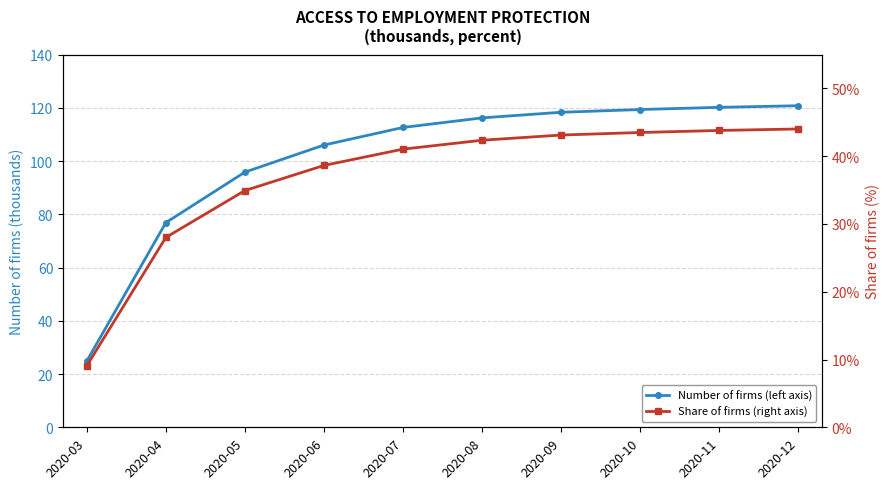

Reading left to right, extract all data points from this chart.

Number of firms (left axis): 24.9	76.9	95.8	106.0	112.6	116.2	118.3	119.4	120.2	120.8
Share of firms (right axis): 9.1	28.0	34.9	38.6	41.0	42.4	43.1	43.5	43.8	44.0